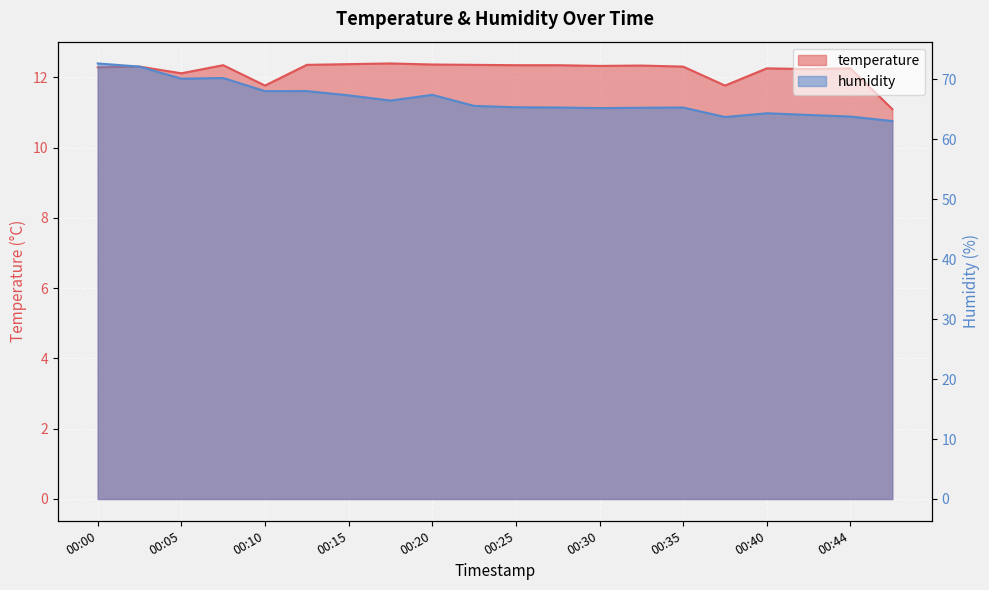

Between 00:27 and 00:47, which series saw the biggest shift?

humidity